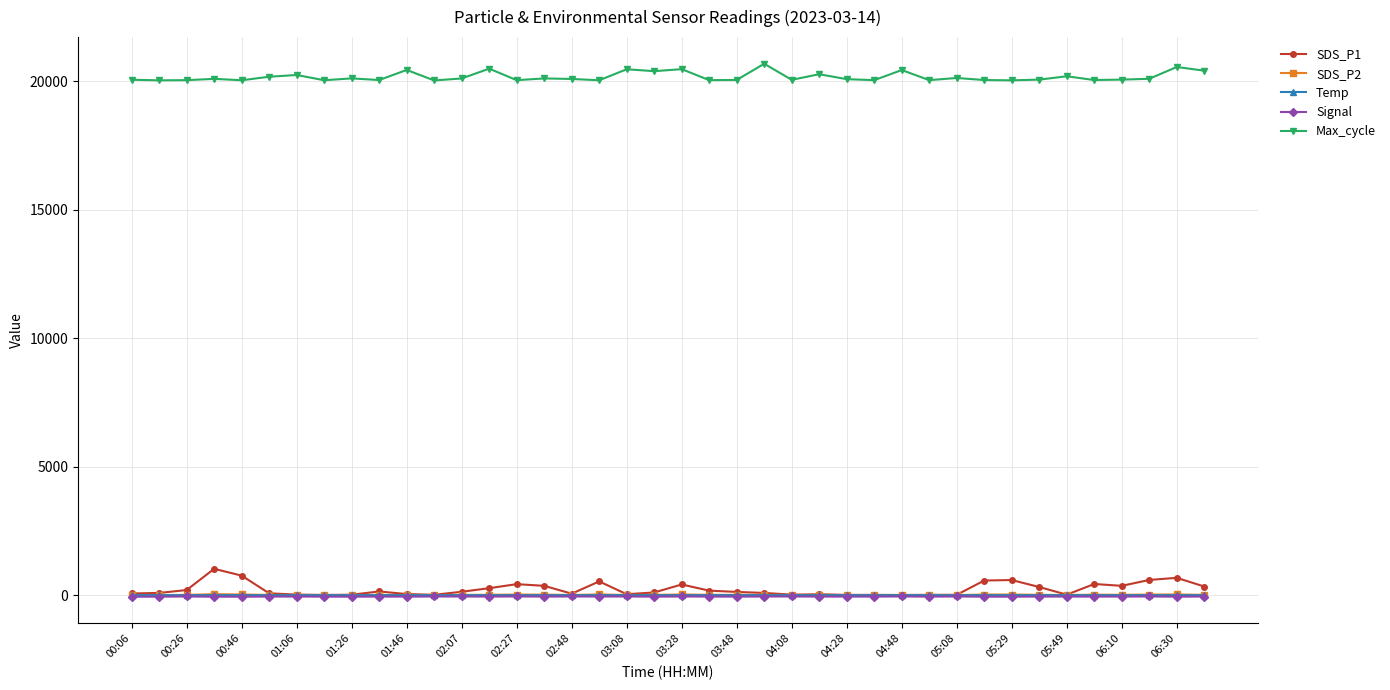

What is the value of the Max_cycle point at the 1st from the left?

20052.0